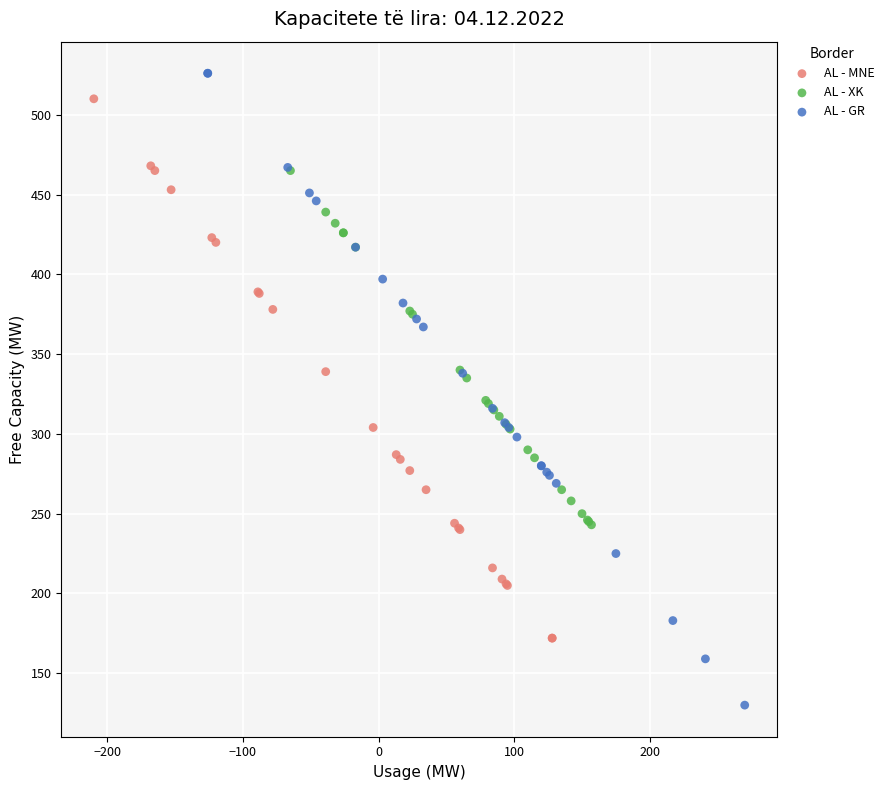

Which series has the largest Y range (max minus min)?

AL - GR